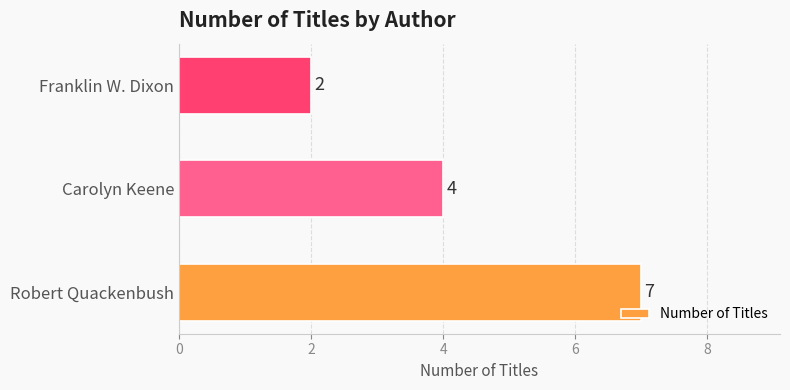

The chart shows a value of 6 at Carolyn Keene. True or false?

False